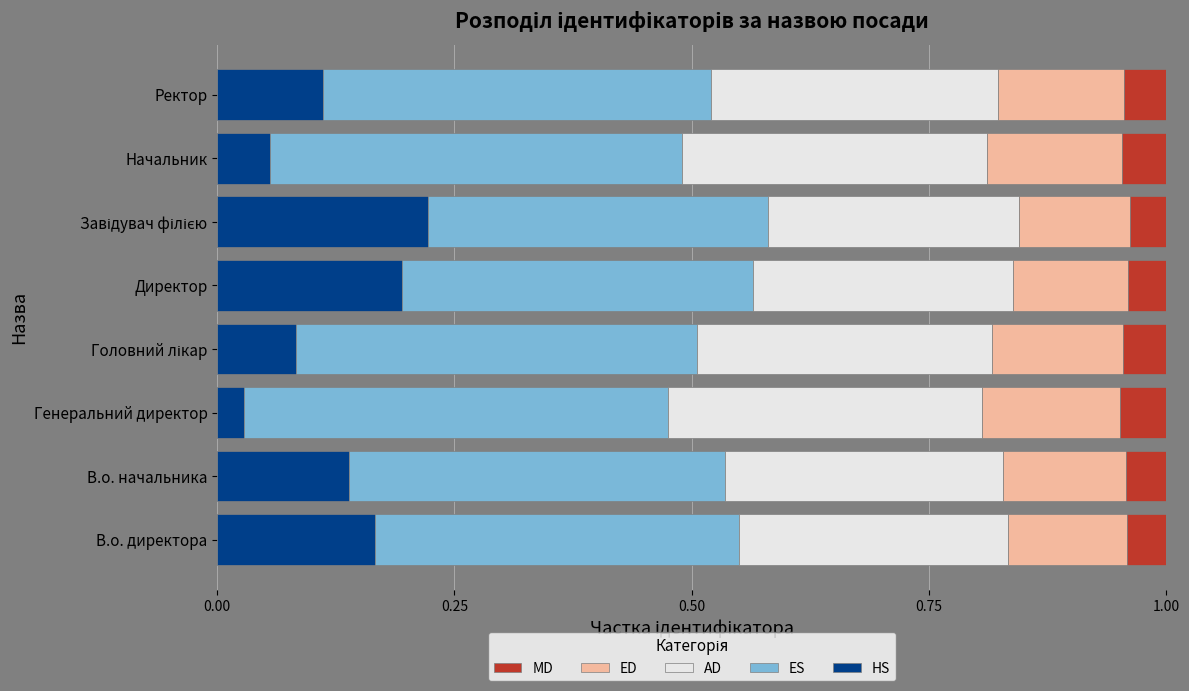

Reading left to right, transcribe all the data shown in this chart.

HS: 0.2	0.1	0.0	0.1	0.2	0.2	0.1	0.1
ES: 0.4	0.4	0.4	0.4	0.4	0.4	0.4	0.4
AD: 0.3	0.3	0.3	0.3	0.3	0.3	0.3	0.3
ED: 0.1	0.1	0.1	0.1	0.1	0.1	0.1	0.1
MD: 0.0	0.0	0.0	0.0	0.0	0.0	0.0	0.0